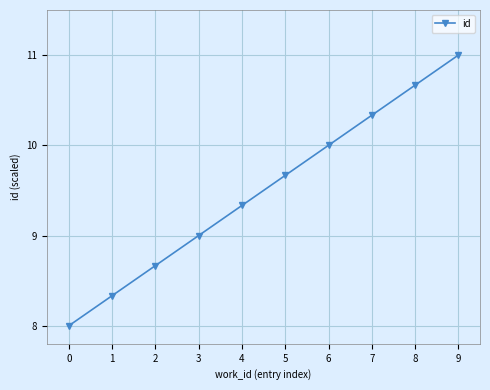

Approximately how many times larger is the value at 3 compared to 1?

1.1